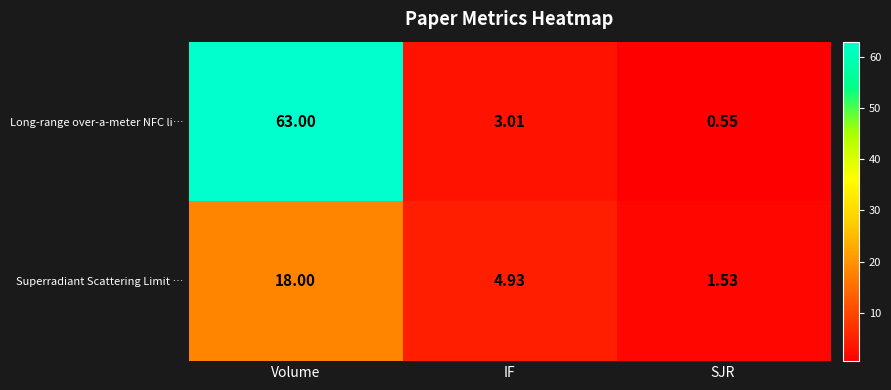

At SJR, list the series in order from smallest to largest.

Long-range over-a-meter NFC li…, Superradiant Scattering Limit …